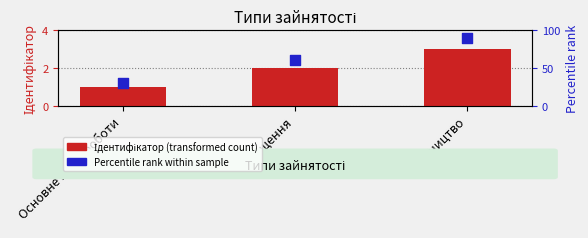

What is the total value across all series at Суміщення?

62